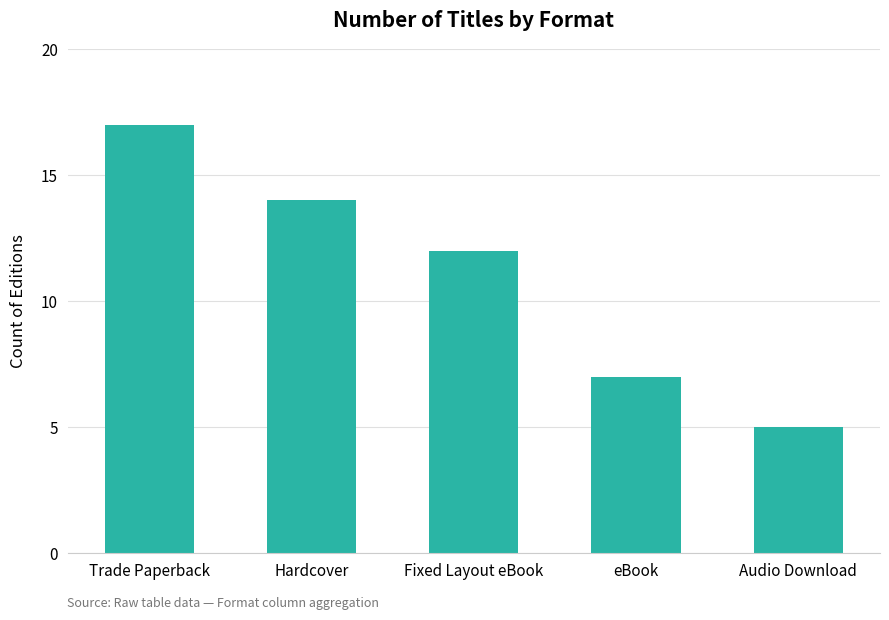

Rank the categories by value from highest to lowest.

Trade Paperback, Hardcover, Fixed Layout eBook, eBook, Audio Download